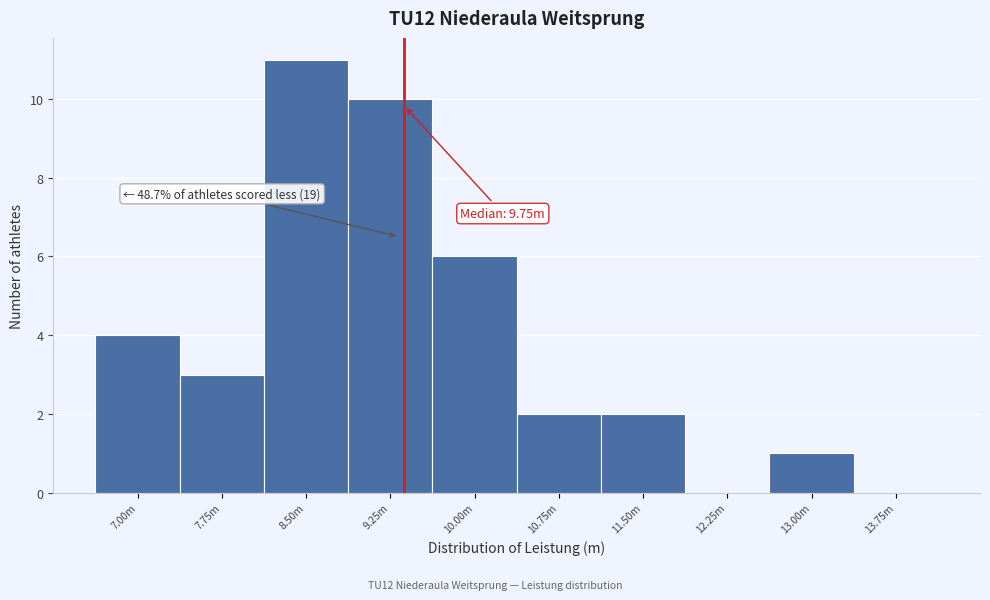

True or false: the data shows 0 at 13.75m.

True